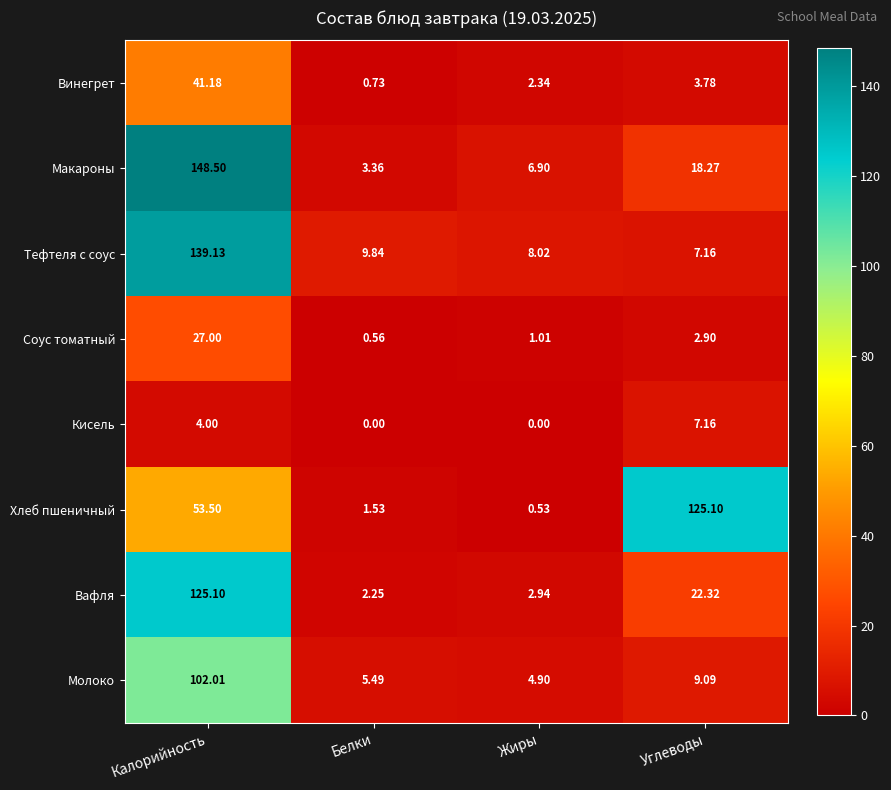

List the labels in order of Хлеб пшеничный value, largest first.

Углеводы, Калорийность, Белки, Жиры